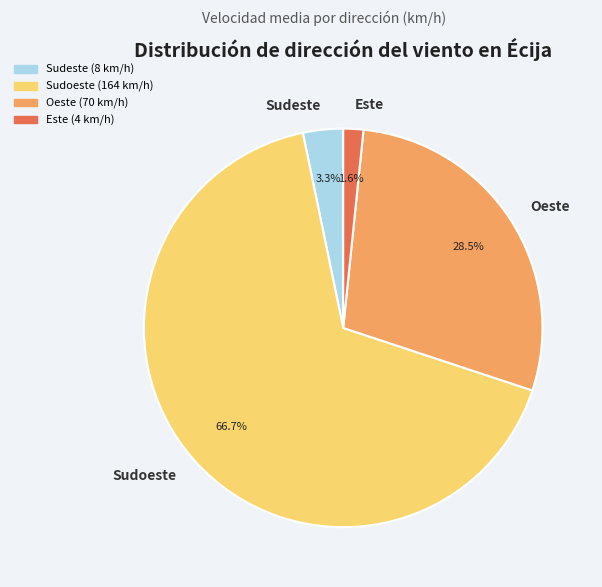

Which slice is the largest?

Sudoeste